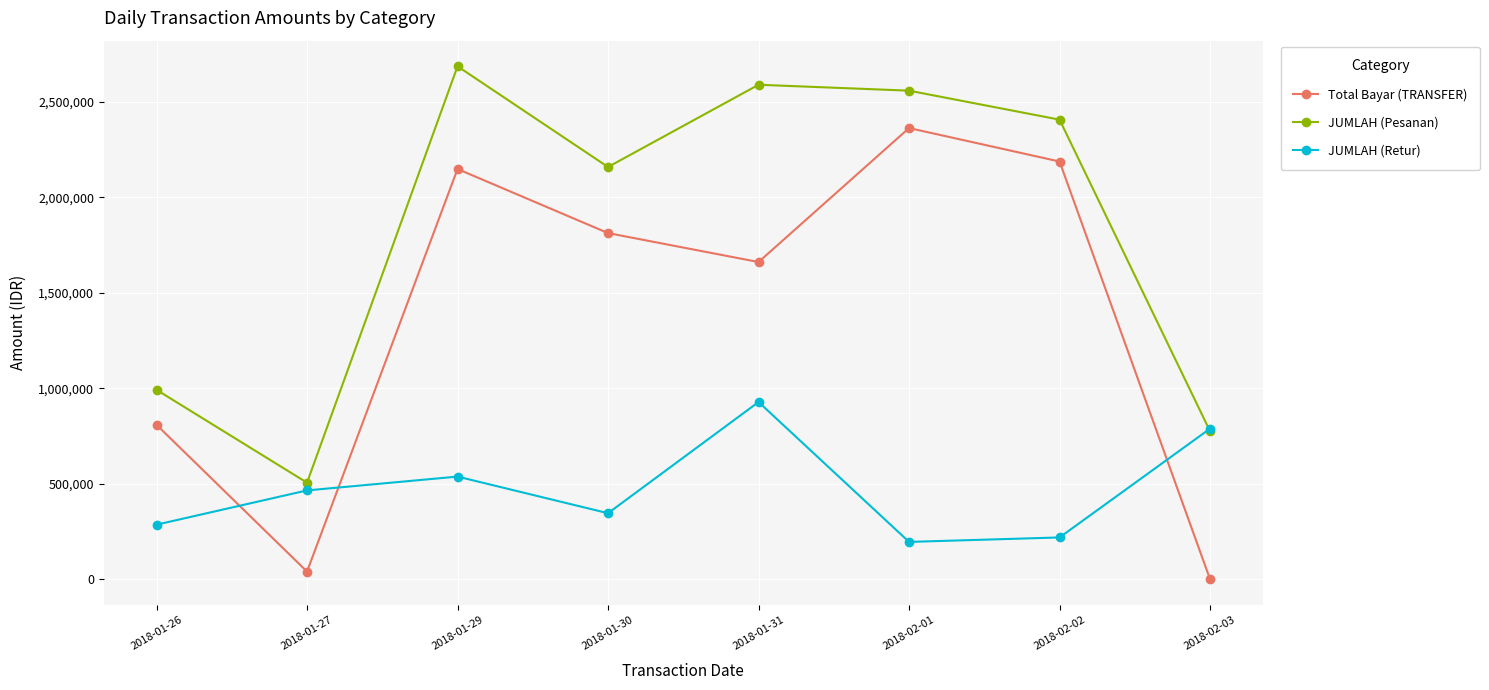

What is the maximum value shown in the chart?

2685551